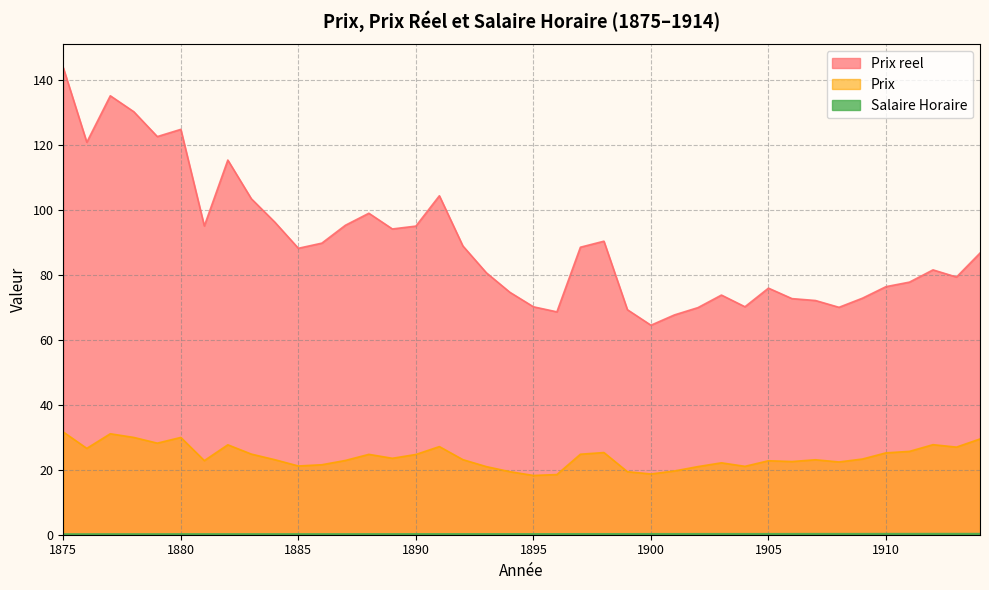

True or false: Prix and Prix reel intersect in this chart.

False